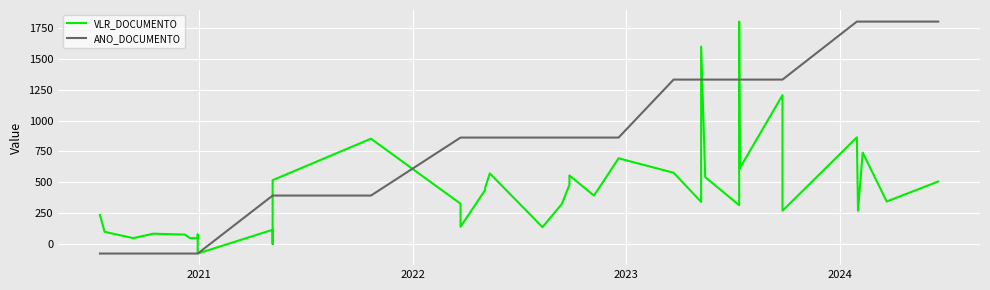

List the series in order of their overall mean, lowest first.

VLR_DOCUMENTO, ANO_DOCUMENTO